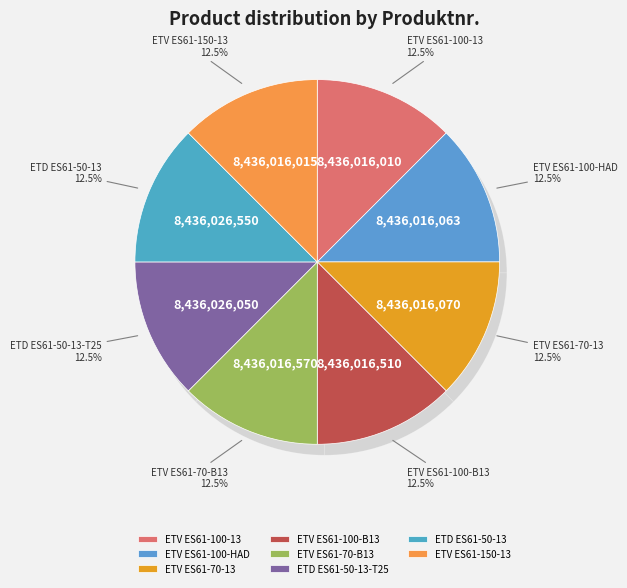

What portion of the pie excludes ETV ES61-100-B13?

87.5%